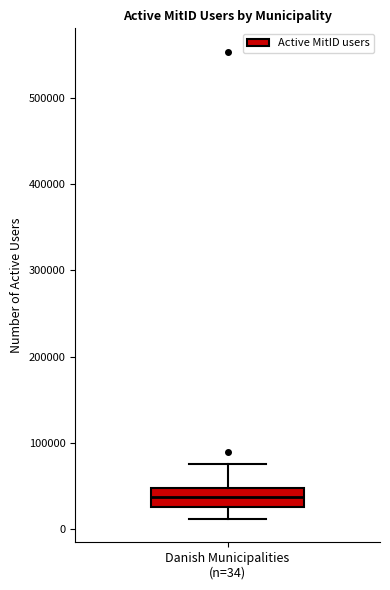

Read this box plot against the y-axis: the position of the median line, the range covered by the box, and the ends of both whiskers. The values are not printed on the chart, so give them approximately, as read against the axis.

median 40000, box 30000 to 50000, whiskers 10000 to 80000